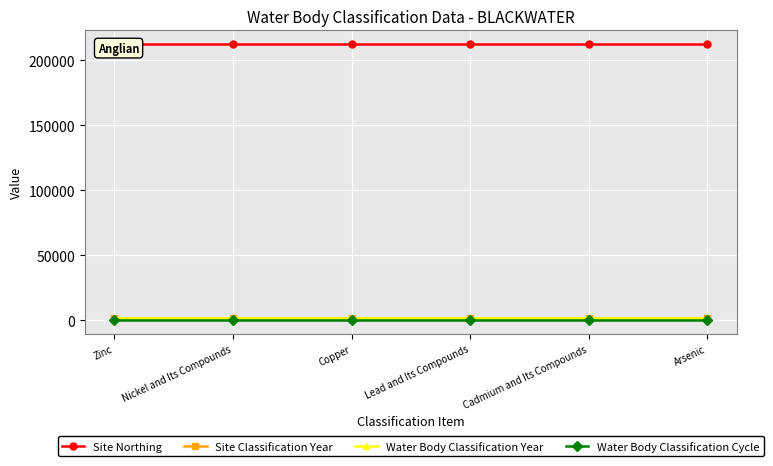

What is the label of the 5th point from the right?

Nickel and Its Compounds